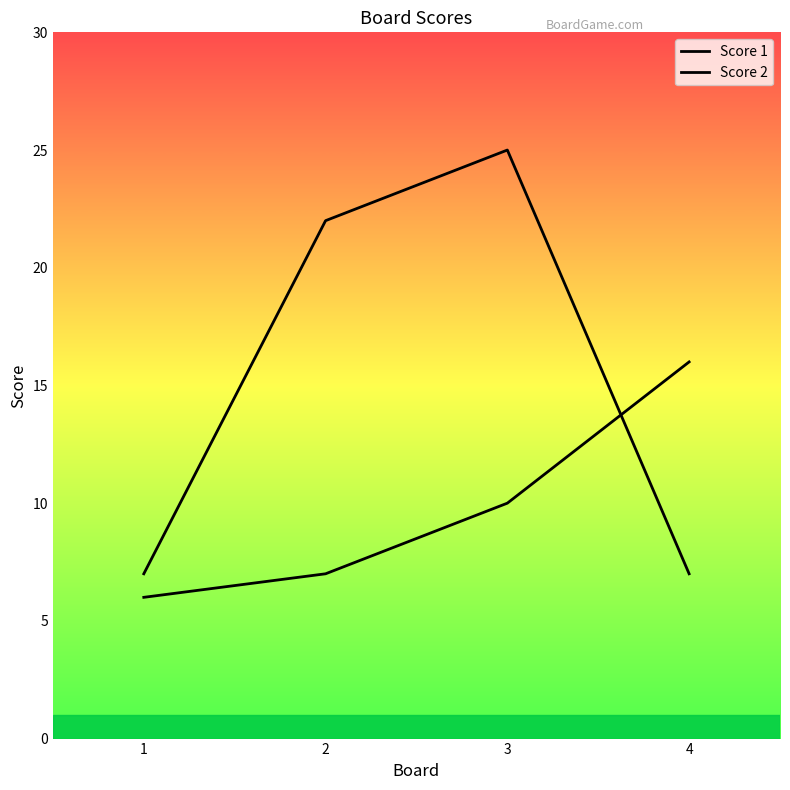

What is the sum of the Score 2 values at 1 and 4?

14